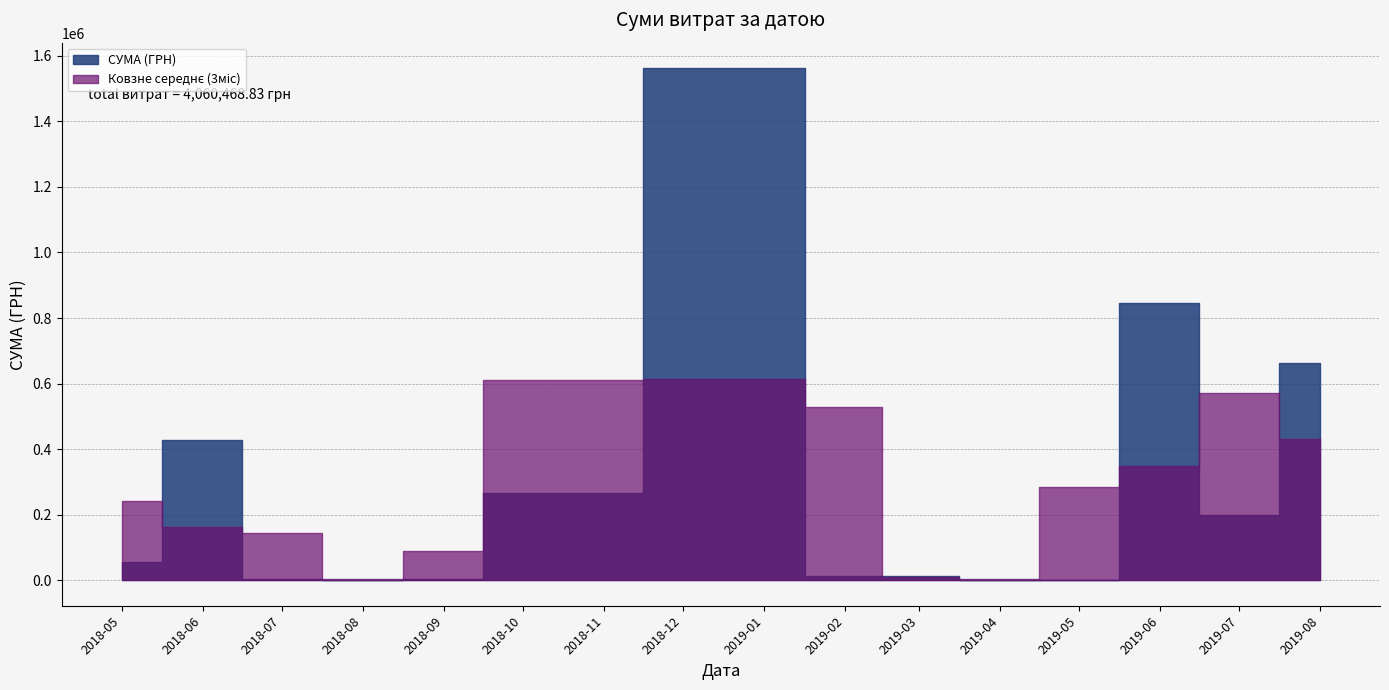

Does the chart display data point markers on the line(s)?

No